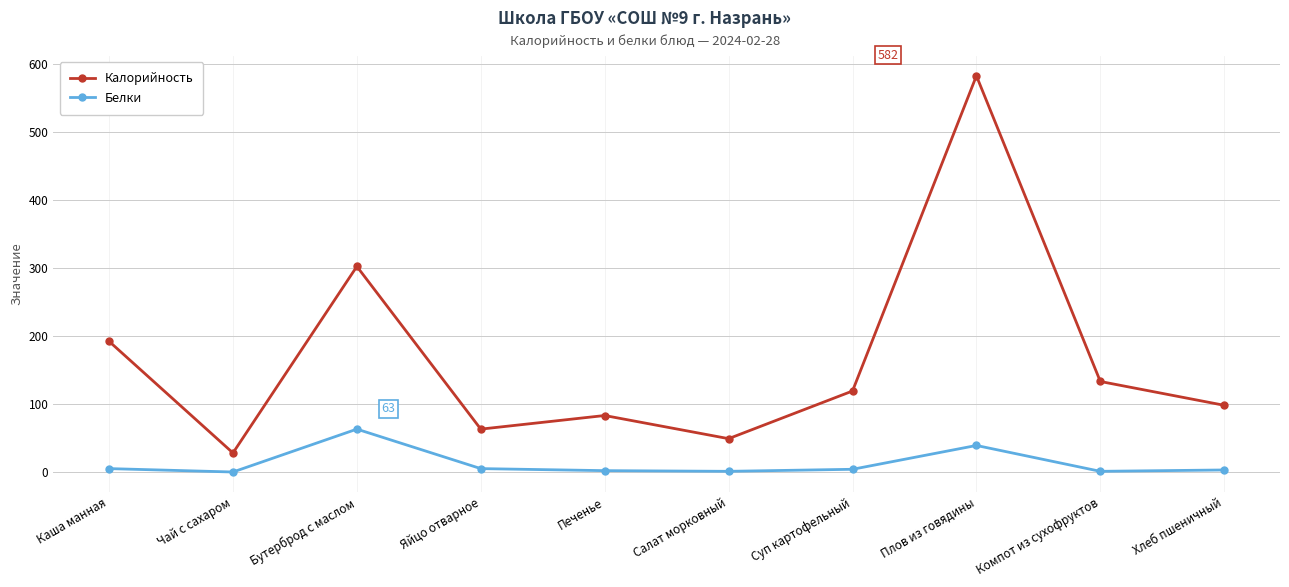

What is the difference between the maximum and minimum values in the Калорийность series?

554